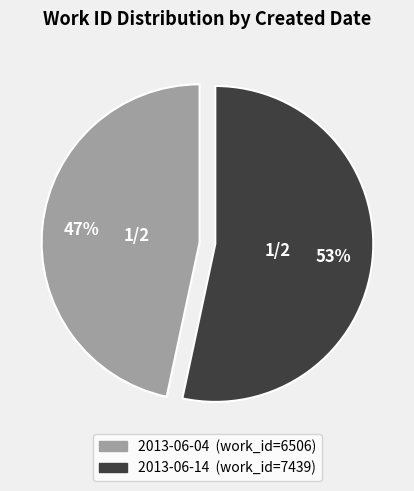

How many segments does this pie chart have?

2